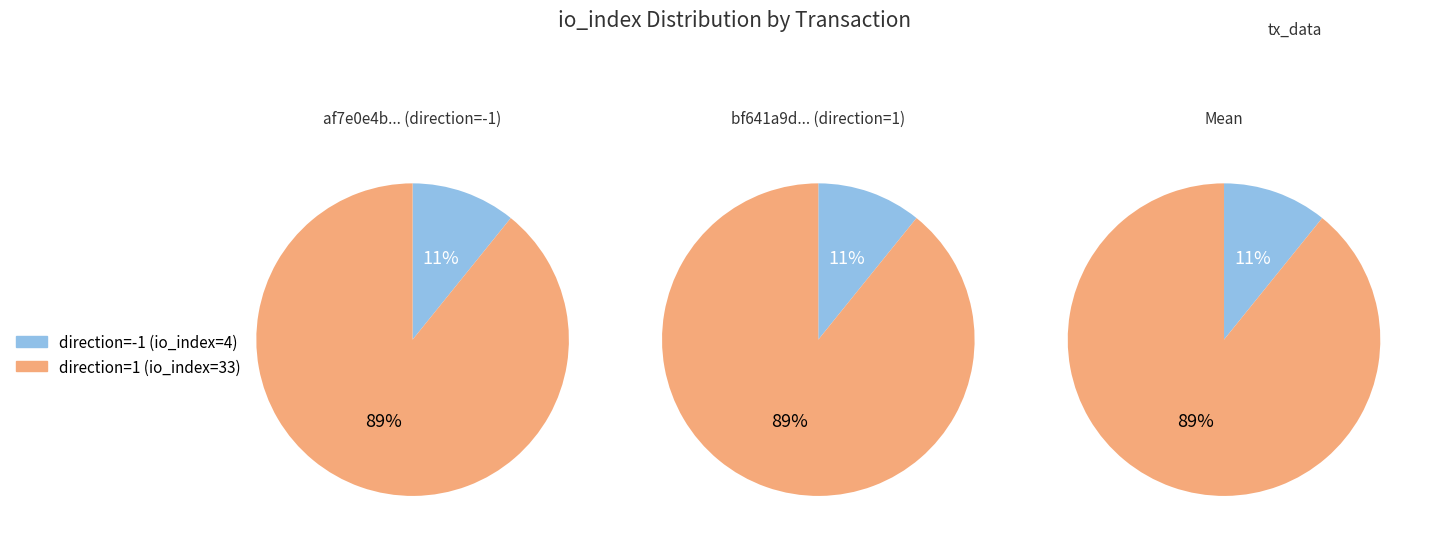

How many segments does this pie chart have?

2